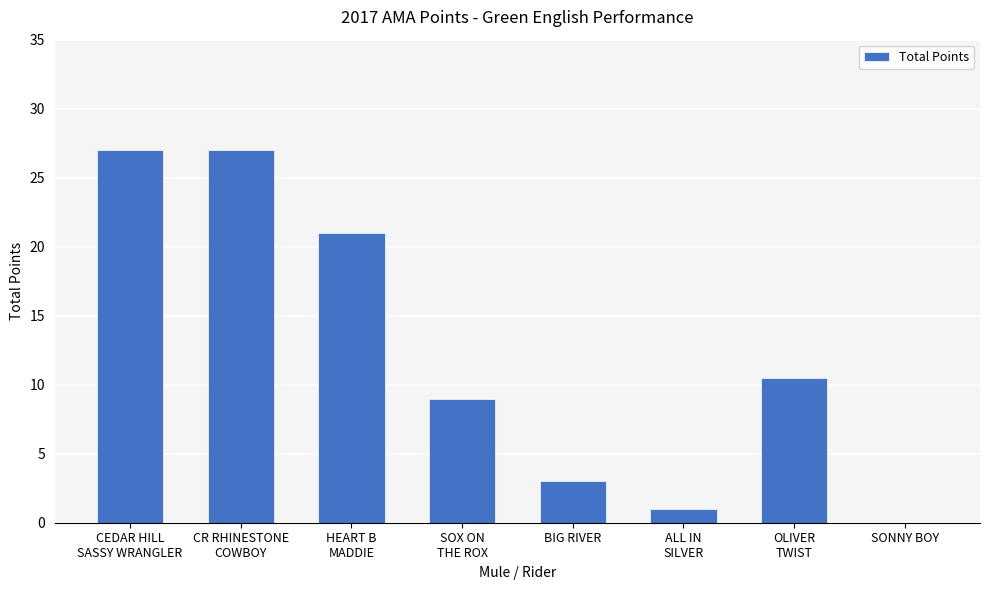

What is the sum of all values?

98.5